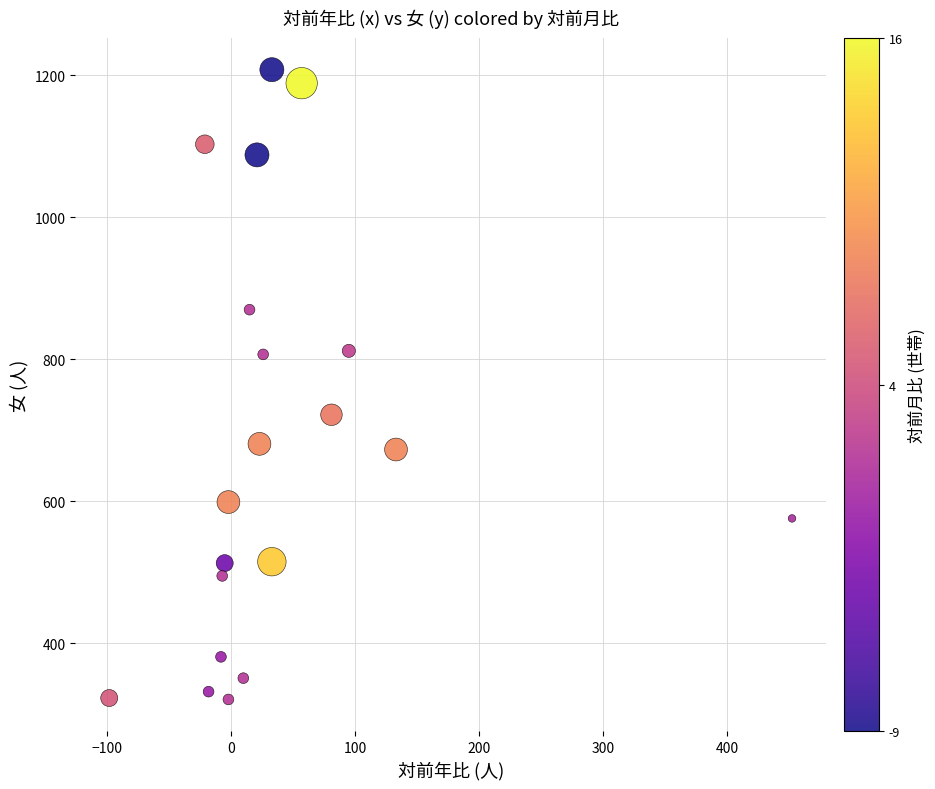

What is the range of Y values (max minus min)?

887